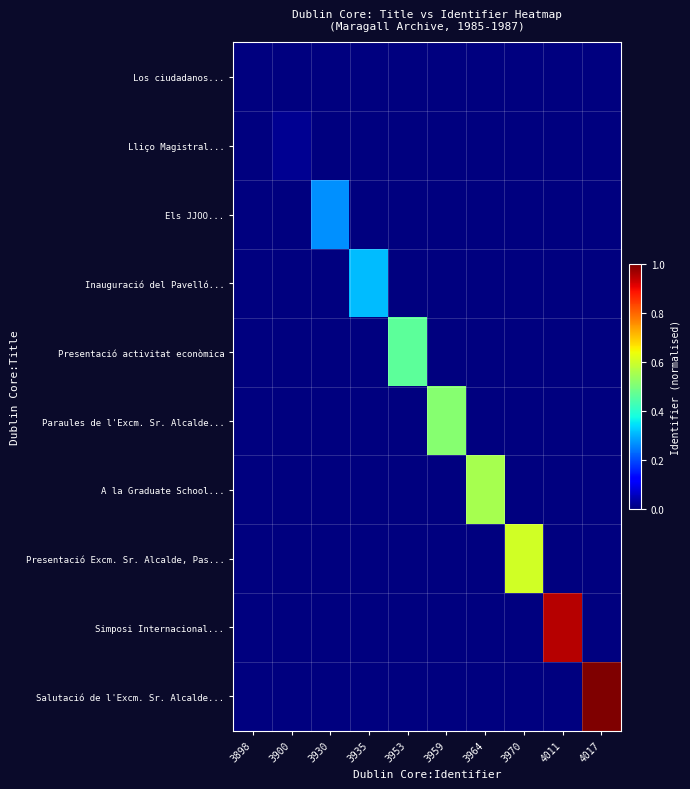

Reading left to right, extract all data points from this chart.

Los ciudadanos...: 3898=0.0	3900=0.0	3930=0.0	3935=0.0	3953=0.0	3959=0.0	3964=0.0	3970=0.0	4011=0.0	4017=0.0
Lliço Magistral...: 3898=0.0	3900=0.0	3930=0.0	3935=0.0	3953=0.0	3959=0.0	3964=0.0	3970=0.0	4011=0.0	4017=0.0
Els JJOO...: 3898=0.0	3900=0.0	3930=0.3	3935=0.0	3953=0.0	3959=0.0	3964=0.0	3970=0.0	4011=0.0	4017=0.0
Inauguració del Pavelló...: 3898=0.0	3900=0.0	3930=0.0	3935=0.3	3953=0.0	3959=0.0	3964=0.0	3970=0.0	4011=0.0	4017=0.0
Presentació activitat econòmica: 3898=0.0	3900=0.0	3930=0.0	3935=0.0	3953=0.5	3959=0.0	3964=0.0	3970=0.0	4011=0.0	4017=0.0
Paraules de l'Excm. Sr. Alcalde...: 3898=0.0	3900=0.0	3930=0.0	3935=0.0	3953=0.0	3959=0.5	3964=0.0	3970=0.0	4011=0.0	4017=0.0
A la Graduate School...: 3898=0.0	3900=0.0	3930=0.0	3935=0.0	3953=0.0	3959=0.0	3964=0.6	3970=0.0	4011=0.0	4017=0.0
Presentació Excm. Sr. Alcalde, Pas...: 3898=0.0	3900=0.0	3930=0.0	3935=0.0	3953=0.0	3959=0.0	3964=0.0	3970=0.6	4011=0.0	4017=0.0
Simposi Internacional...: 3898=0.0	3900=0.0	3930=0.0	3935=0.0	3953=0.0	3959=0.0	3964=0.0	3970=0.0	4011=0.9	4017=0.0
Salutació de l'Excm. Sr. Alcalde...: 3898=0.0	3900=0.0	3930=0.0	3935=0.0	3953=0.0	3959=0.0	3964=0.0	3970=0.0	4011=0.0	4017=1.0